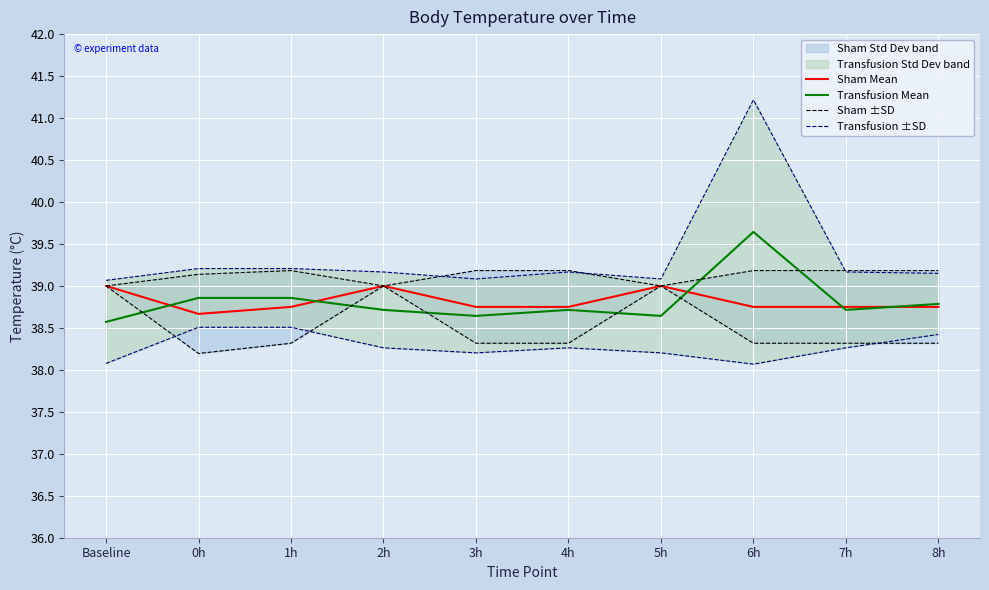

How many interior local peaks does the Transfusion ±SD series have?

2